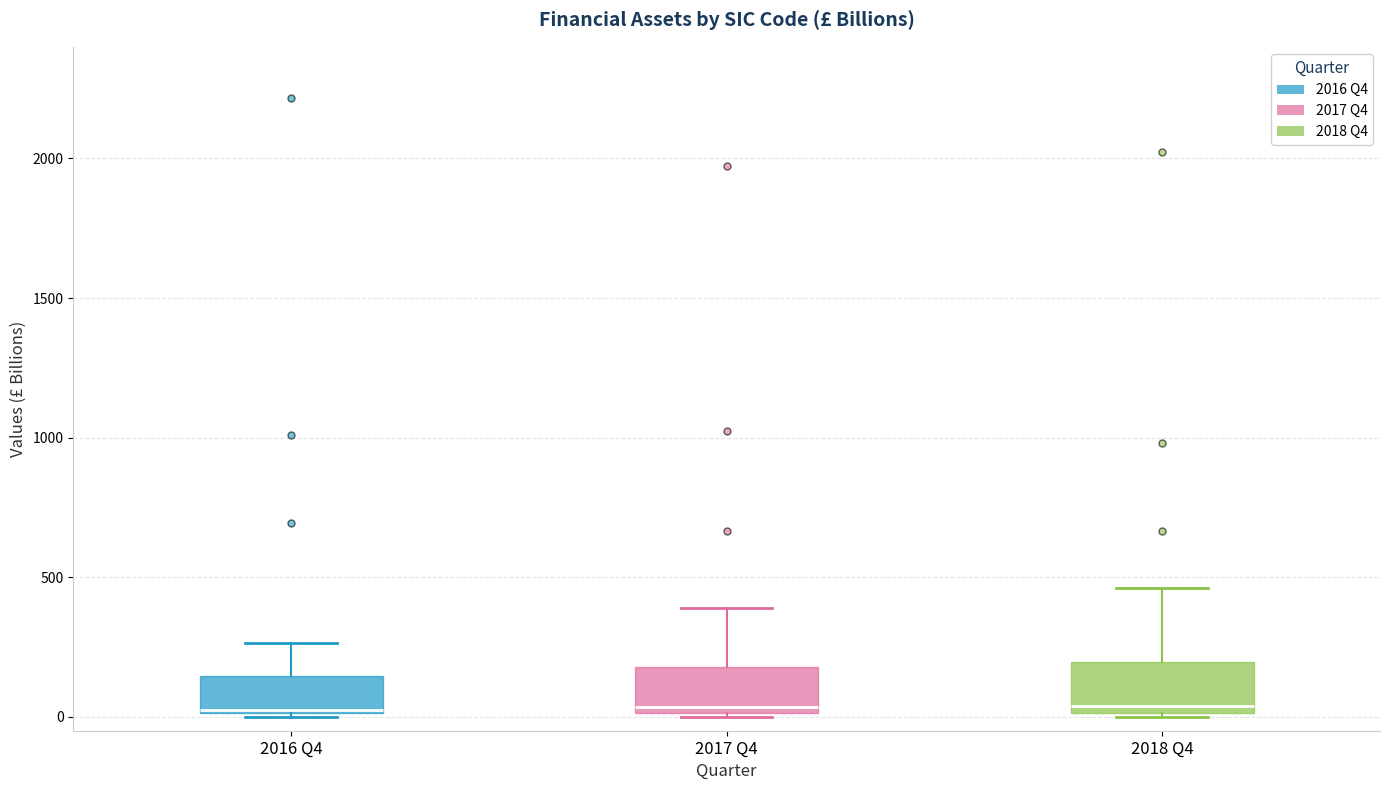

Reading left to right, read every box against the y-axis: the position of its median line, the range the box covers, and the ends of its whiskers. The values are not printed on the chart, so give them approximately, as read against the axis.

2016 Q4: median 0, box 0 to 150, whiskers 0 to 250
2017 Q4: median 50, box 0 to 200, whiskers 0 to 400
2018 Q4: median 50, box 0 to 200, whiskers 0 to 450